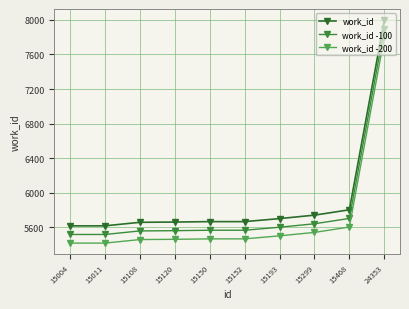

What is the greatest value displayed?

7998